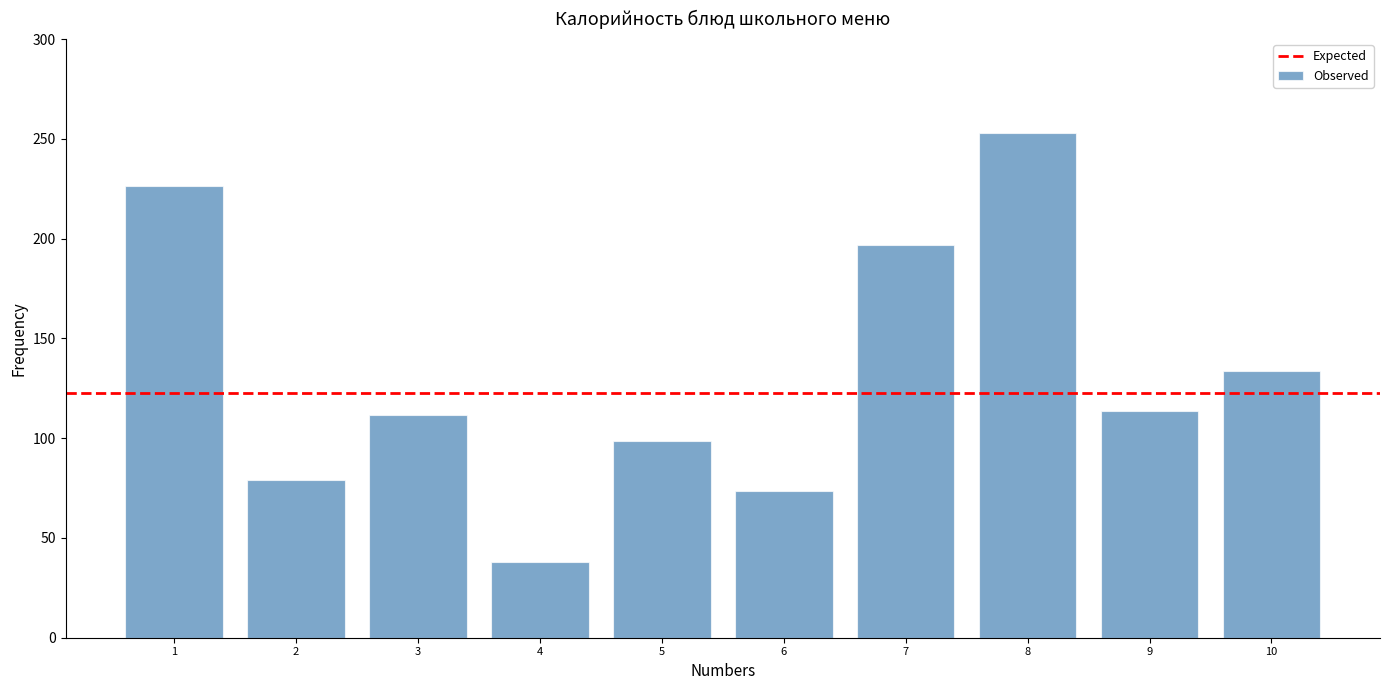

The chart shows a value of 196.8 at 7. True or false?

True